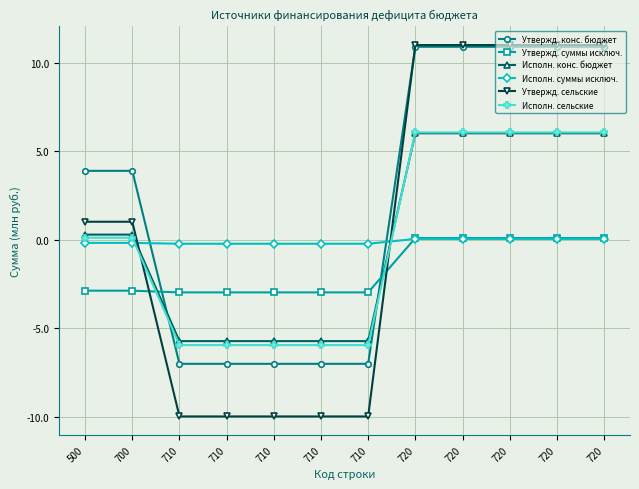

What are all the series names shown in the legend?

Утвержд. конс. бюджет, Утвержд. суммы исключ., Исполн. конс. бюджет, Исполн. суммы исключ., Утвержд. сельские, Исполн. сельские